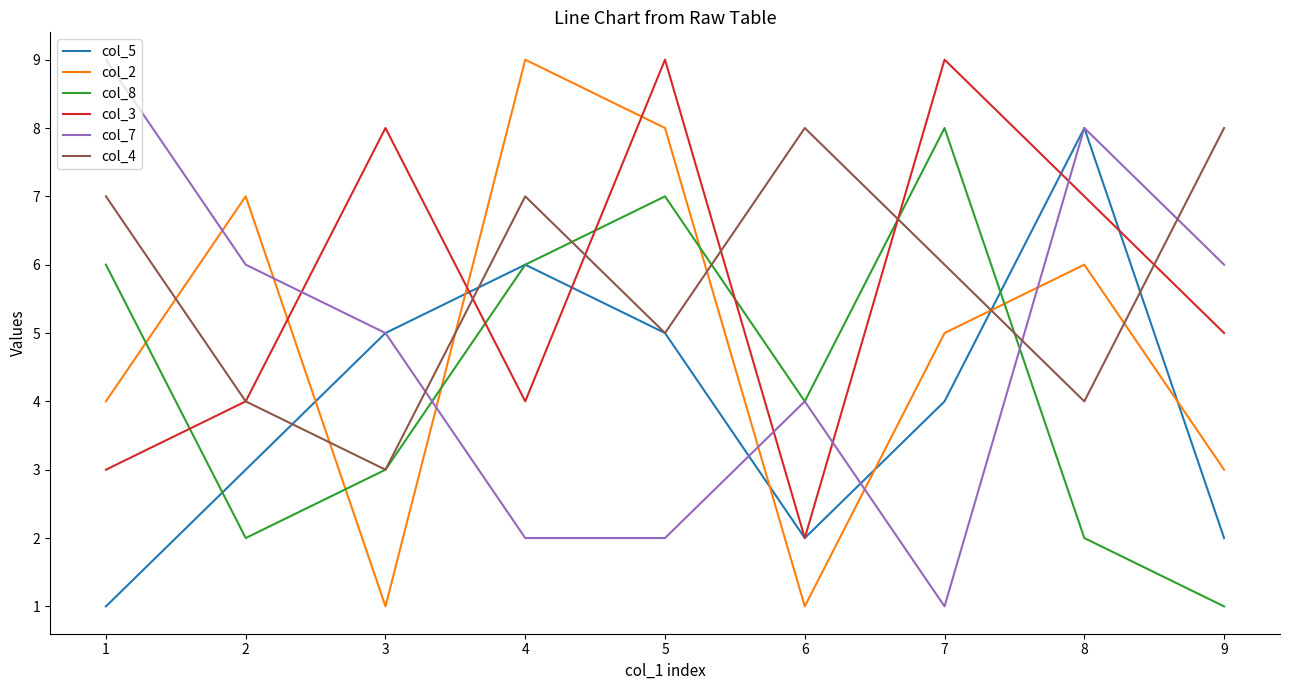

Where do col_7 and col_3 first cross each other?

2 and 3